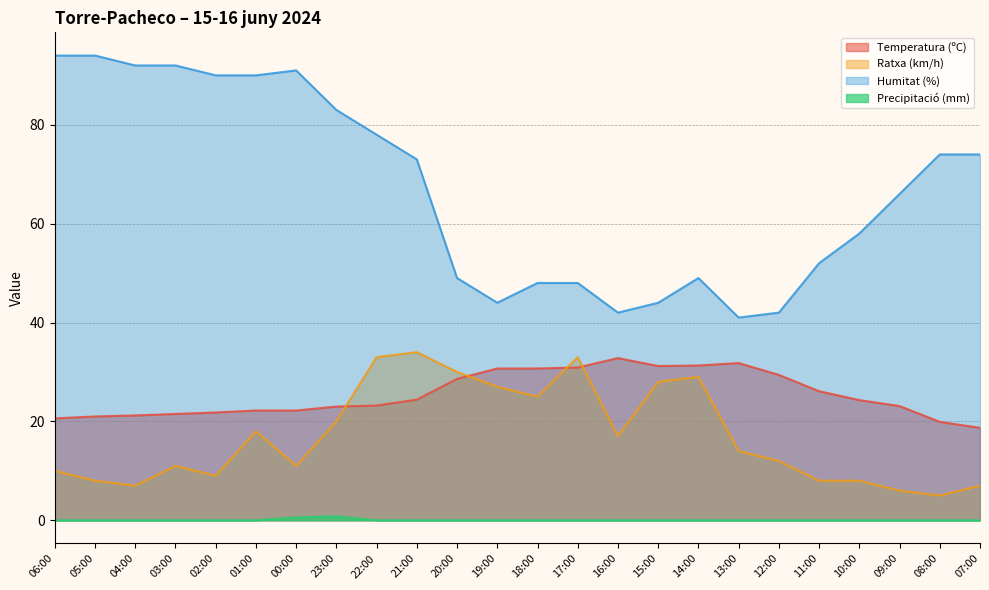

The value of Precipitació (mm) at 22:00 is 0.0. True or false?

True